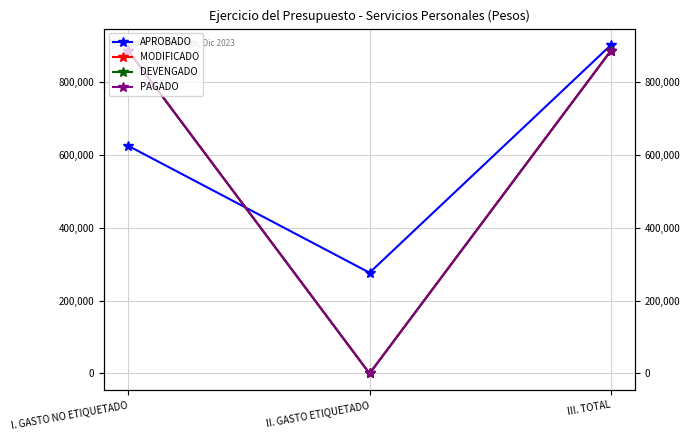

Rank the series at II. GASTO ETIQUETADO from highest to lowest value.

APROBADO, MODIFICADO, DEVENGADO, PAGADO